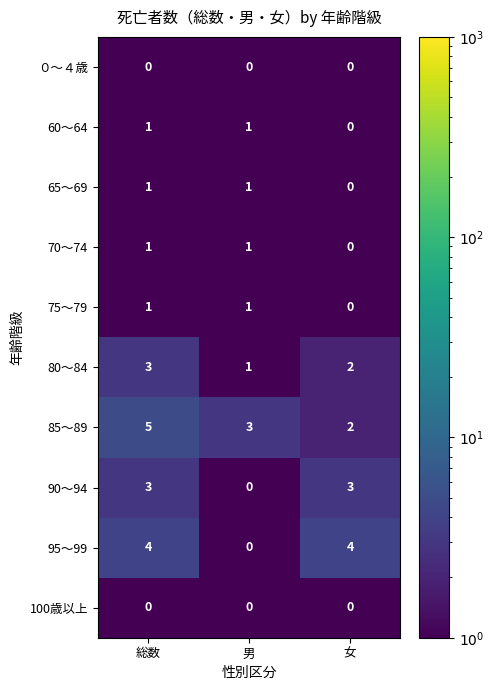

What is the total value across all series at 男?

8